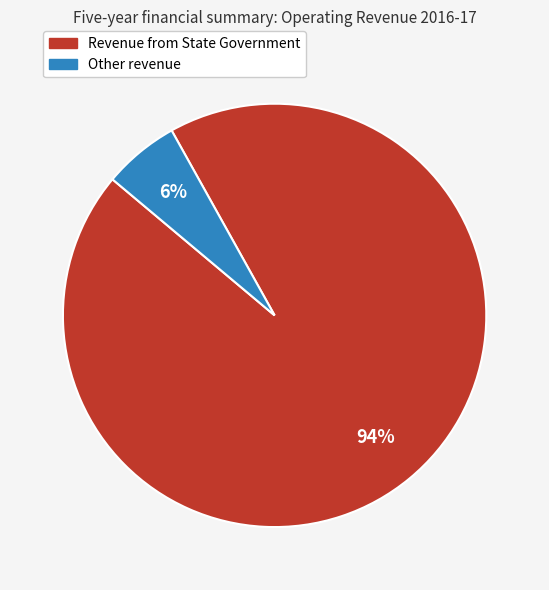

How many segments does this pie chart have?

2